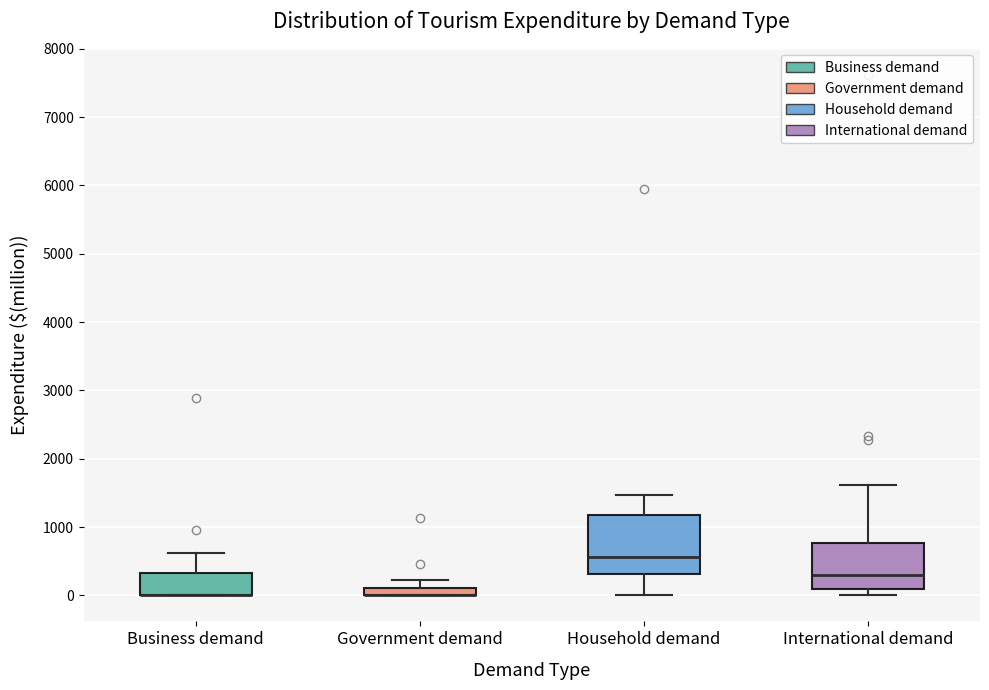

Where does the upper whisker of the box for International demand end on the y-axis? The values are not printed on the chart, so give them approximately, as read against the axis.

1600